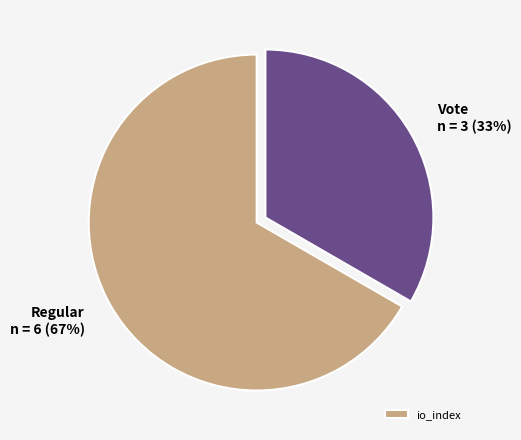

What is the smallest slice in the pie chart?

Vote